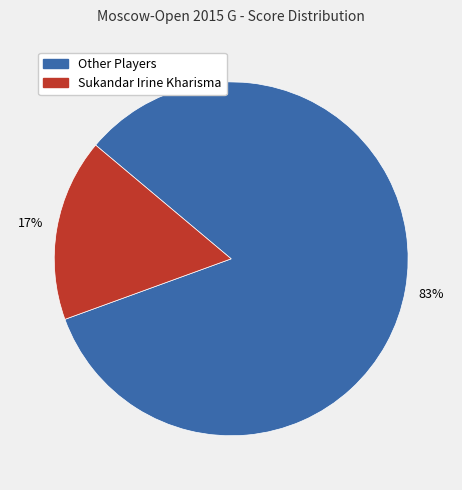

Count the number of slices in the pie.

2